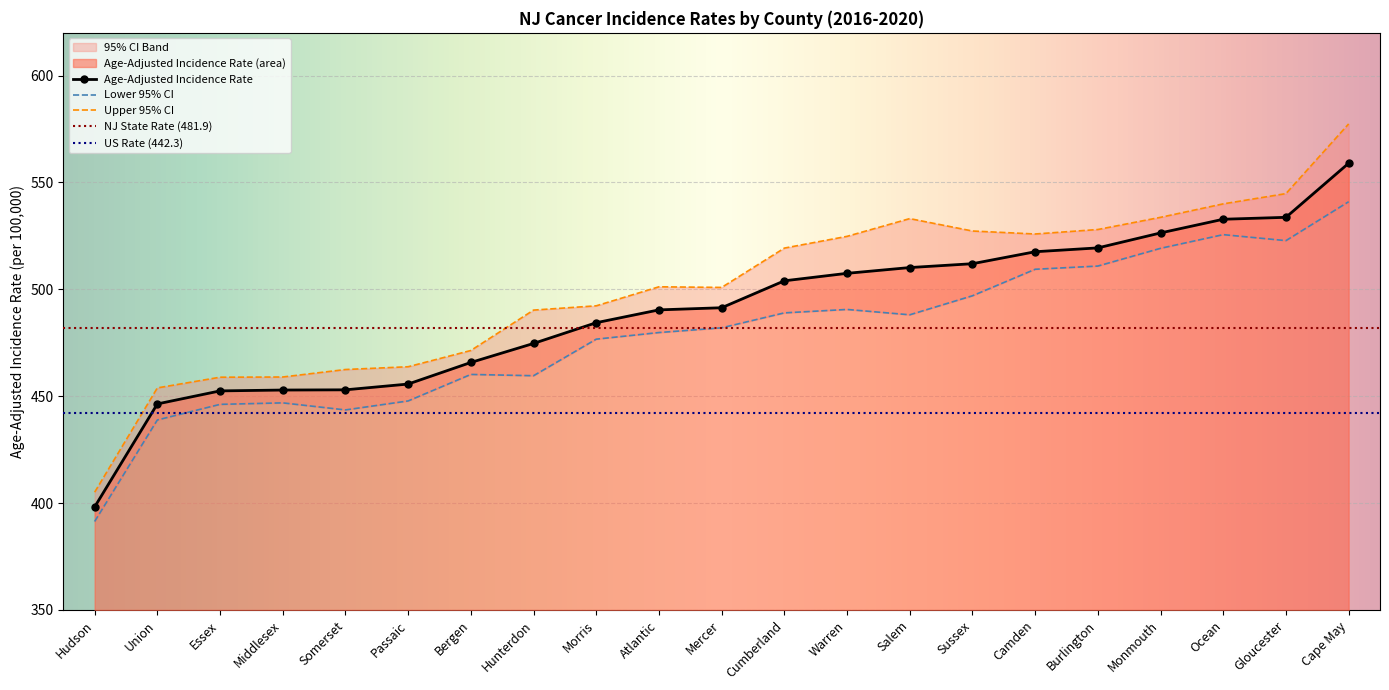

Rank the categories by Lower 95% CI value from lowest to highest.

Hudson, Union, Somerset, Essex, Middlesex, Passaic, Hunterdon, Bergen, Morris, Atlantic, Mercer, Salem, Cumberland, Warren, Sussex, Camden, Burlington, Monmouth, Gloucester, Ocean, Cape May